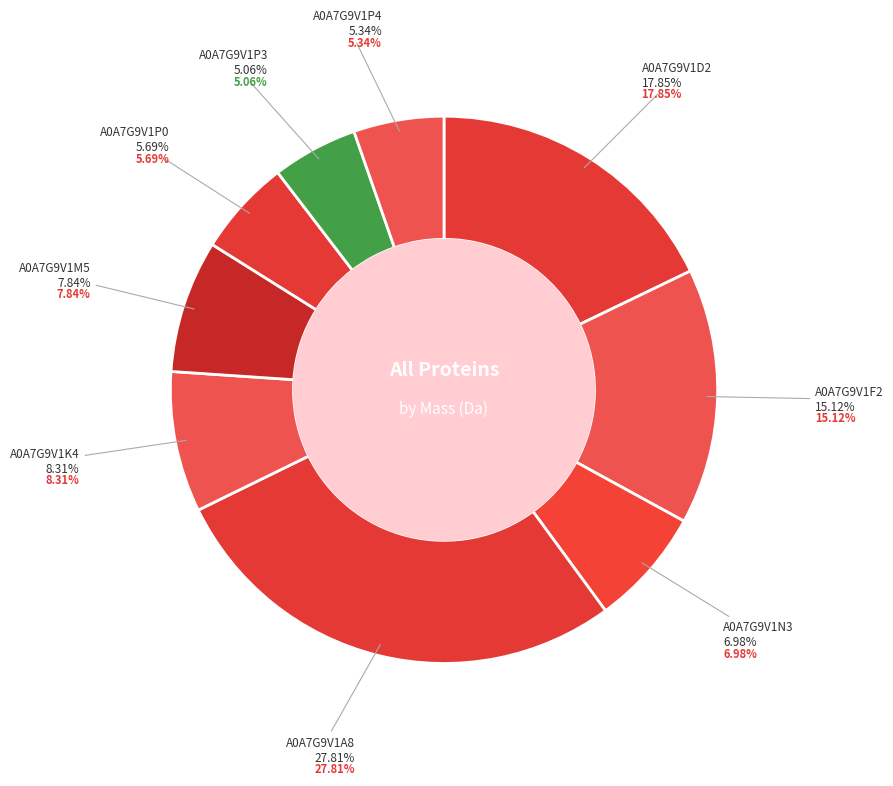

Which slice is the largest?

A0A7G9V1A8